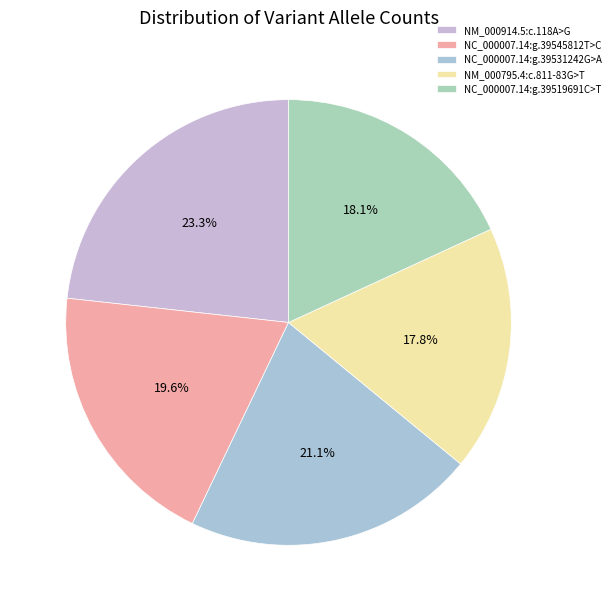

Does NM_000795.4:c.811-83G>T account for over 50% of the chart?

No